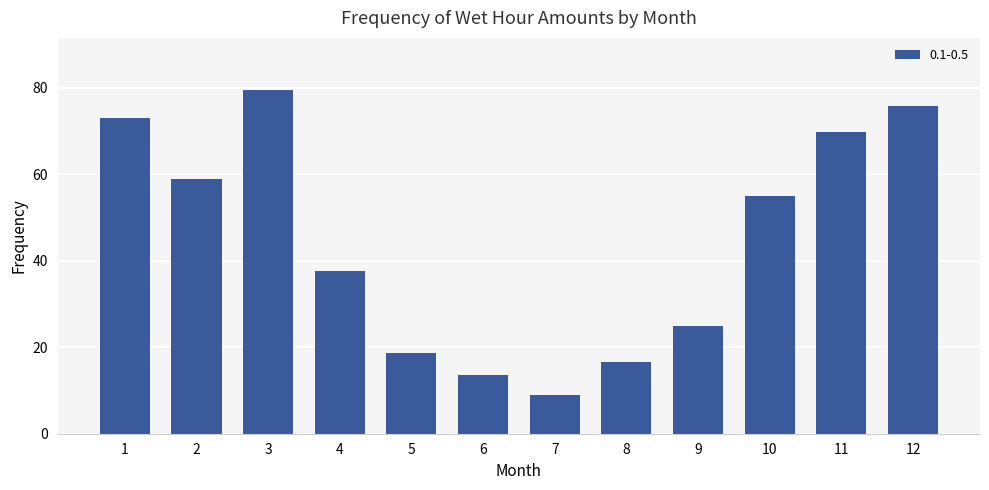

Approximately how many times larger is the value at 8 compared to 2?

0.3